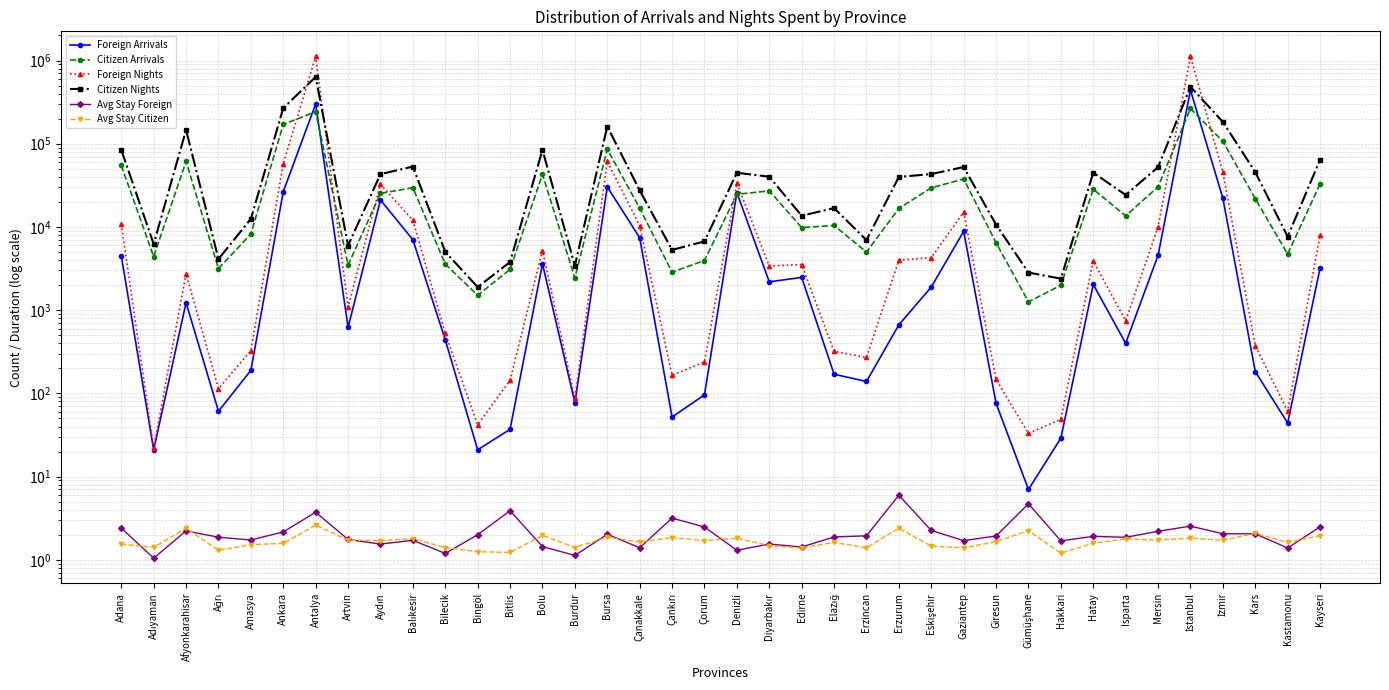

At how many categories does at least one series exceed 42532?

17